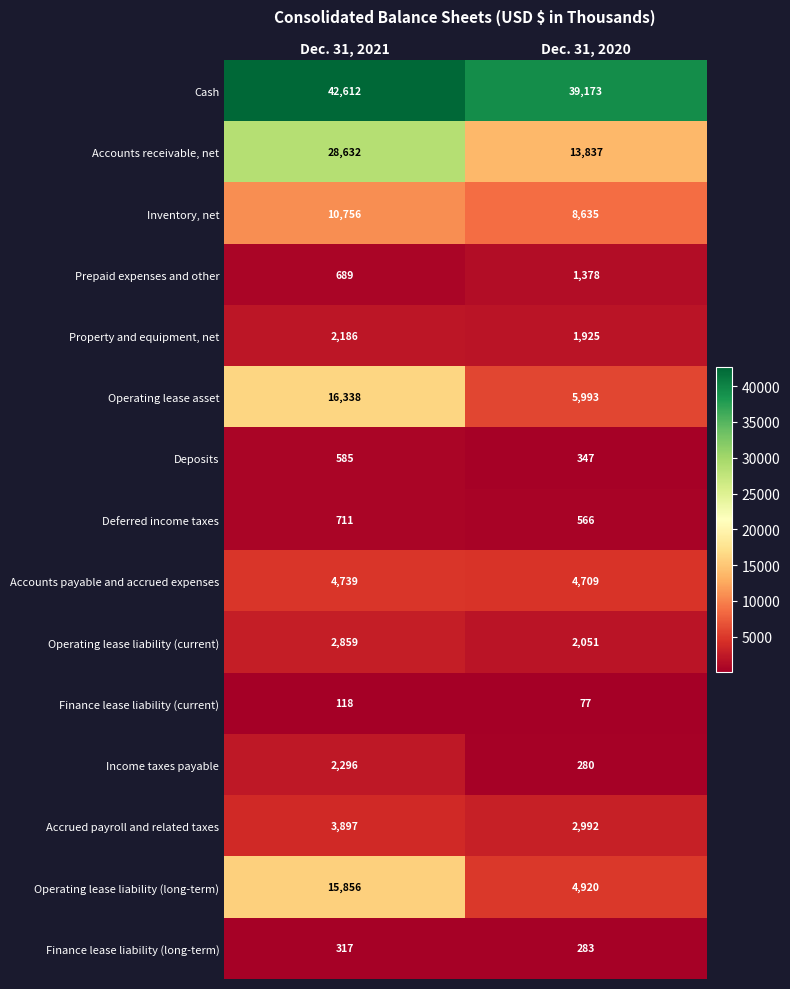

Reading left to right, transcribe all the data shown in this chart.

Cash: Dec. 31, 2021=42612	Dec. 31, 2020=39173
Accounts receivable, net: Dec. 31, 2021=28632	Dec. 31, 2020=13837
Inventory, net: Dec. 31, 2021=10756	Dec. 31, 2020=8635
Prepaid expenses and other: Dec. 31, 2021=689	Dec. 31, 2020=1378
Property and equipment, net: Dec. 31, 2021=2186	Dec. 31, 2020=1925
Operating lease asset: Dec. 31, 2021=16338	Dec. 31, 2020=5993
Deposits: Dec. 31, 2021=585	Dec. 31, 2020=347
Deferred income taxes: Dec. 31, 2021=711	Dec. 31, 2020=566
Accounts payable and accrued expenses: Dec. 31, 2021=4739	Dec. 31, 2020=4709
Operating lease liability (current): Dec. 31, 2021=2859	Dec. 31, 2020=2051
Finance lease liability (current): Dec. 31, 2021=118	Dec. 31, 2020=77
Income taxes payable: Dec. 31, 2021=2296	Dec. 31, 2020=280
Accrued payroll and related taxes: Dec. 31, 2021=3897	Dec. 31, 2020=2992
Operating lease liability (long-term): Dec. 31, 2021=15856	Dec. 31, 2020=4920
Finance lease liability (long-term): Dec. 31, 2021=317	Dec. 31, 2020=283